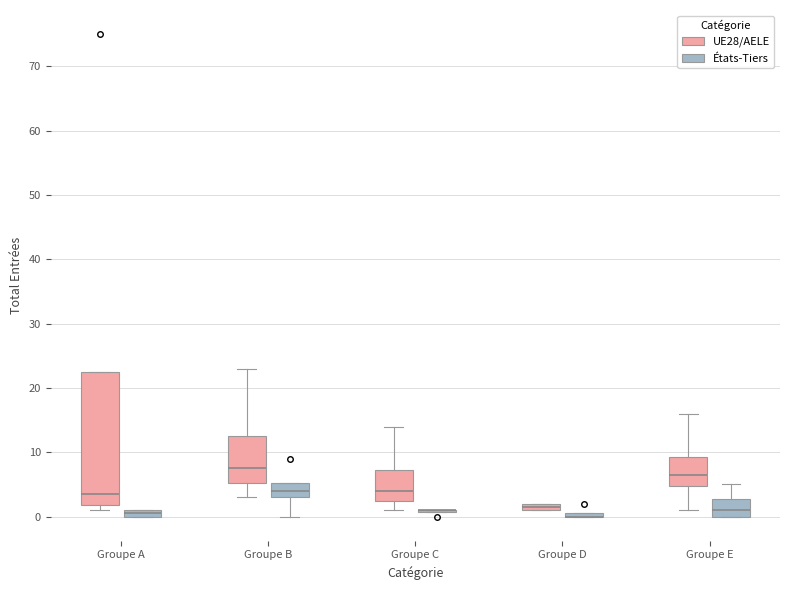

Where does the median line of the box for Groupe C (UE28/AELE) sit on the y-axis? The values are not printed on the chart, so give them approximately, as read against the axis.

4